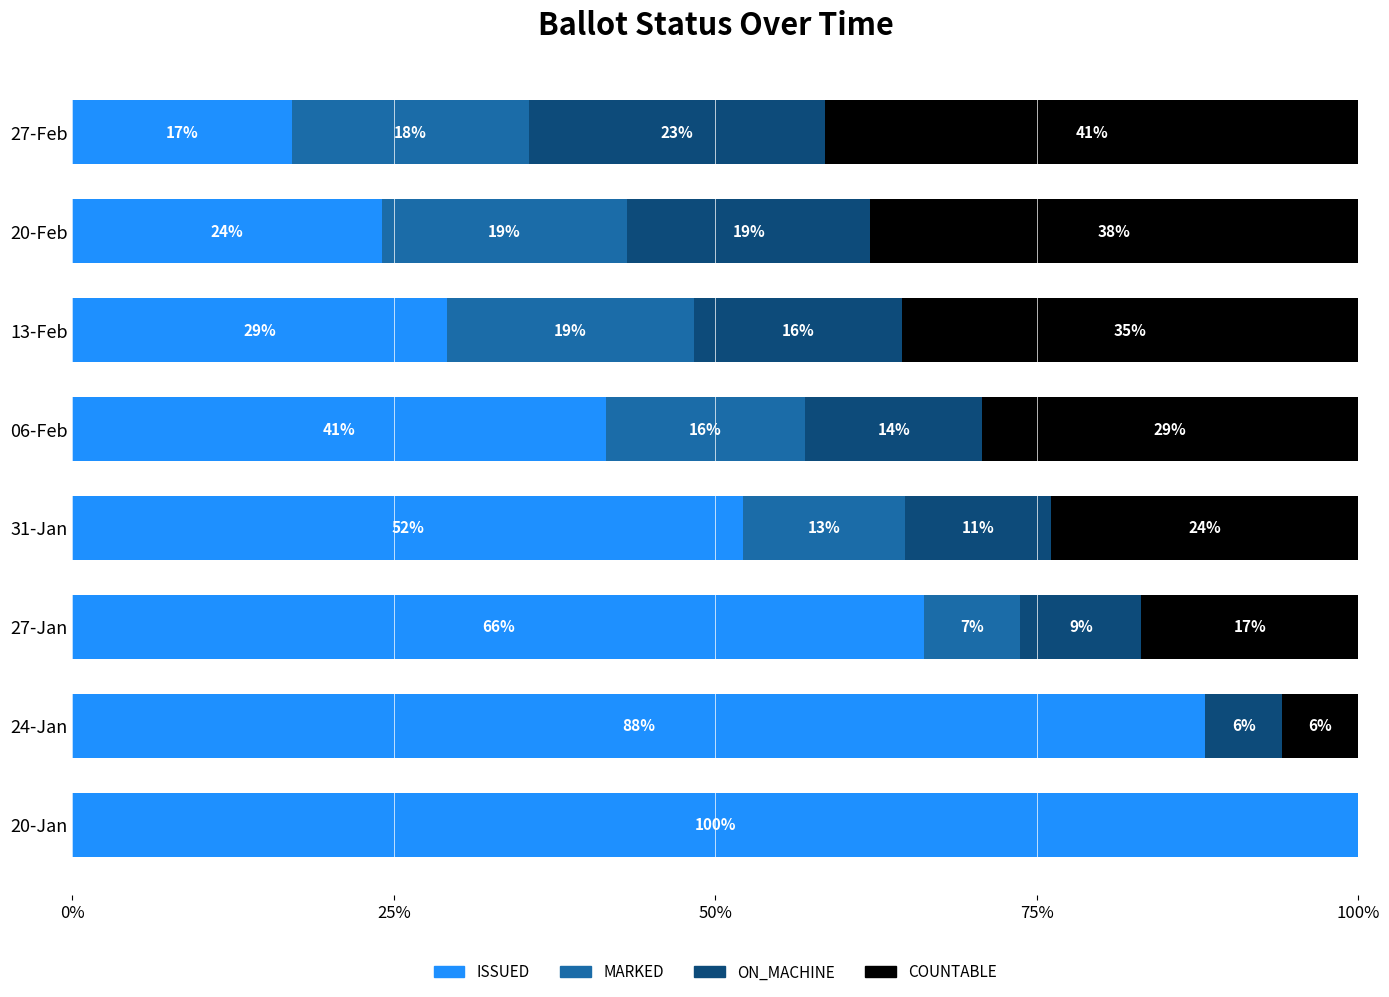

What are all the series names shown in the legend?

ISSUED, MARKED, ON_MACHINE, COUNTABLE